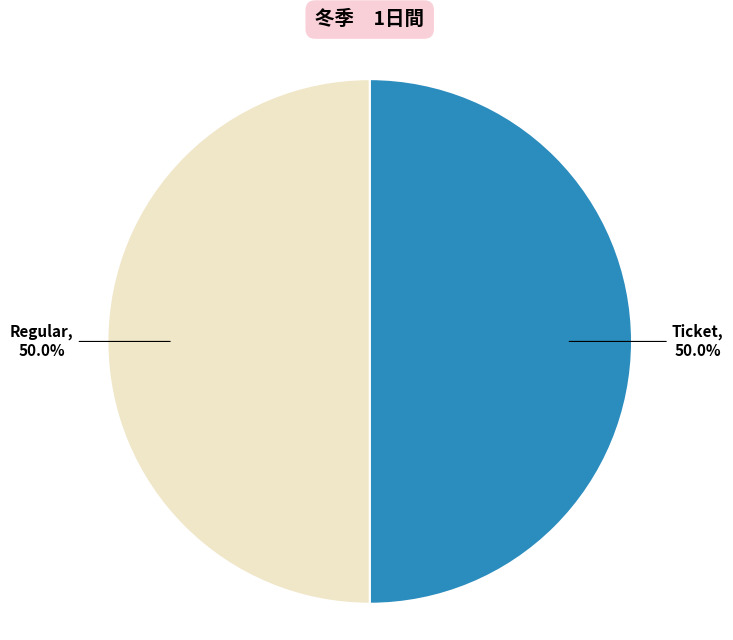

To the nearest percent, what is the average slice percentage?

50%